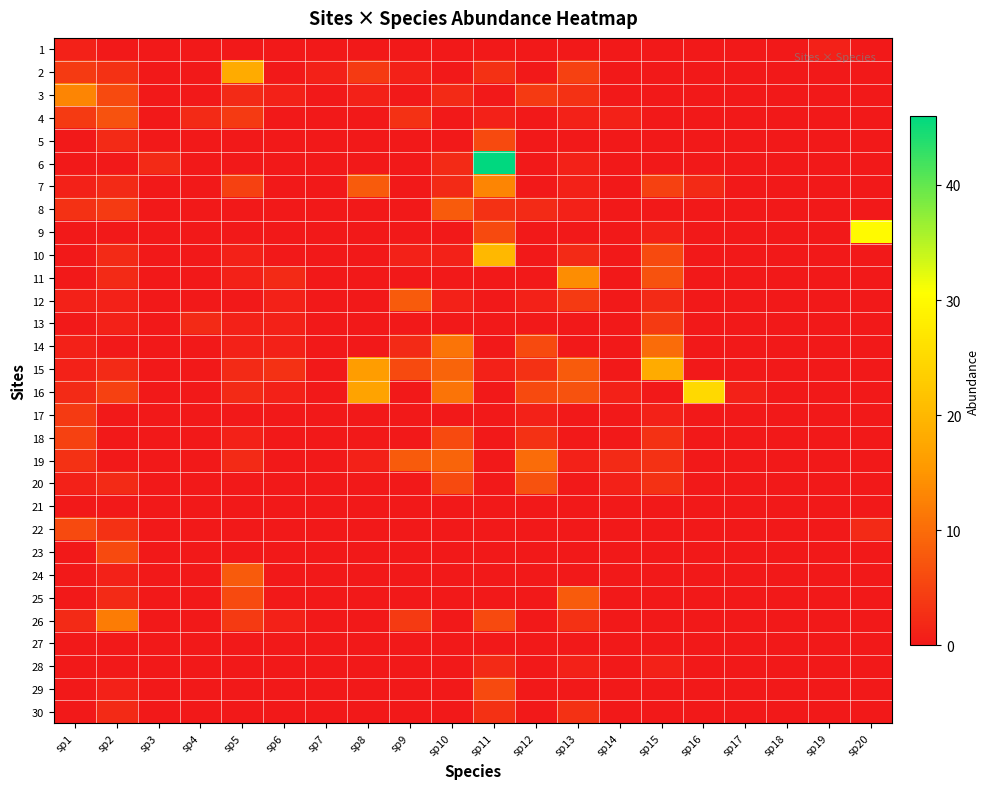

At how many categories does at least one series exceed 40?

1